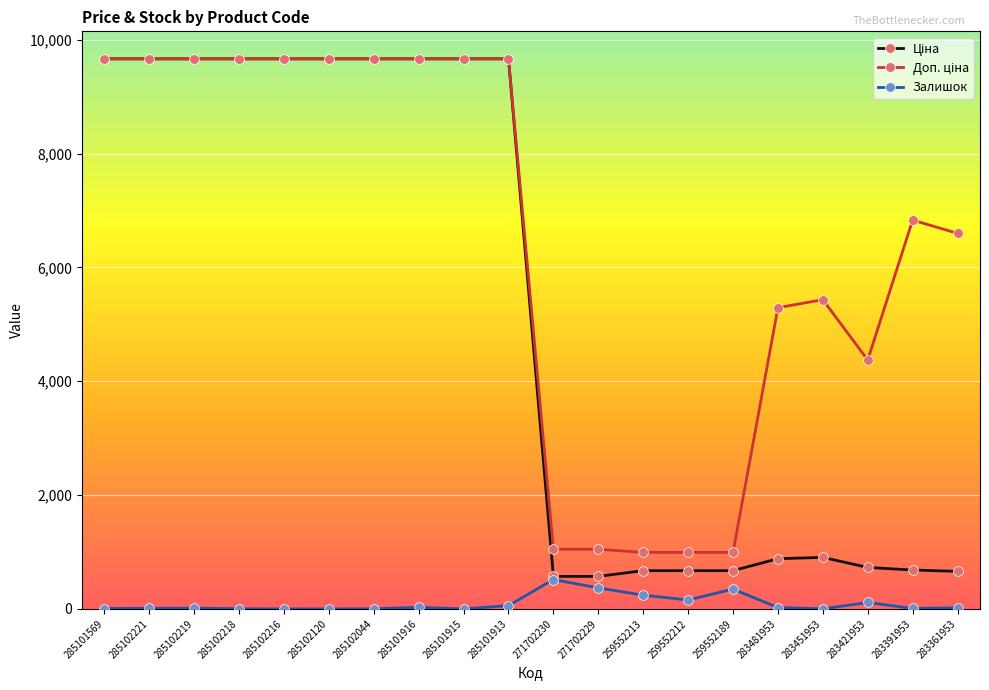

True or false: Залишок has more than 1 interior local peaks.

True